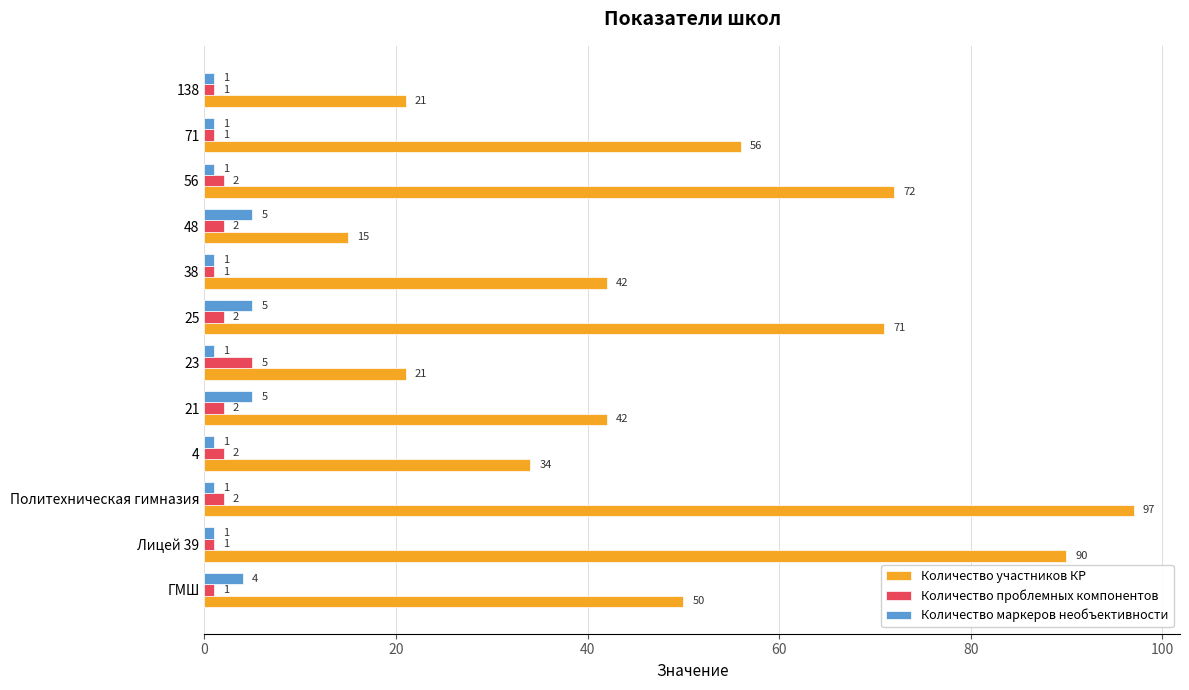

What is the difference between the Количество участников КР values at 4 and Политехническая гимназия?

63